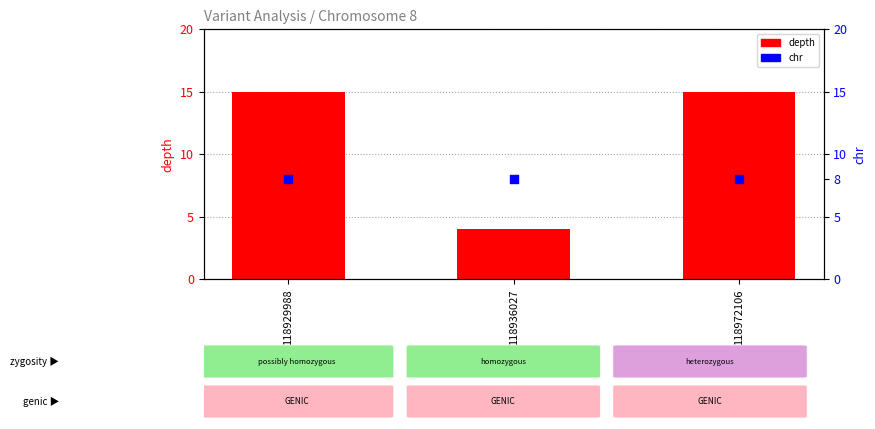

At which category is the sum across all series the highest?

118929988